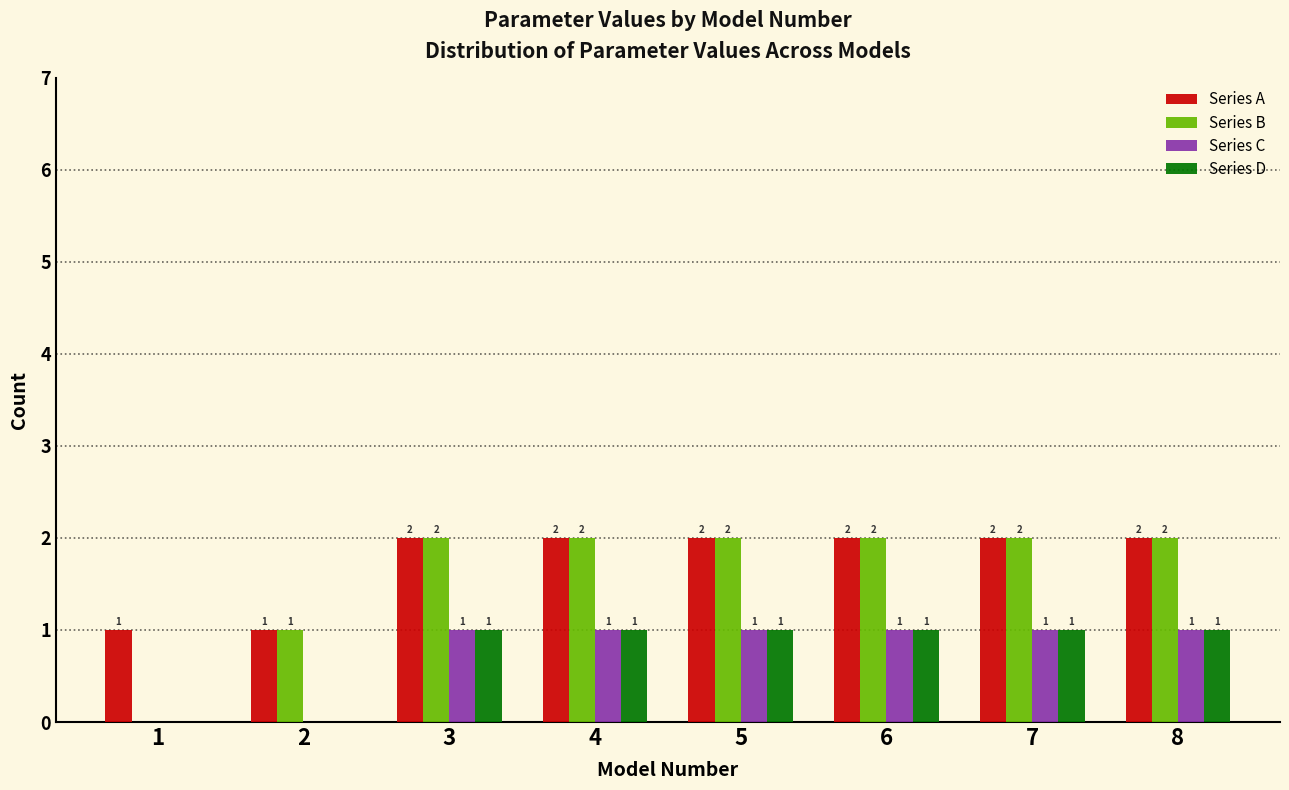

Reading left to right, what are all the values shown in this chart?

Series A: 1=1	2=1	3=2	4=2	5=2	6=2	7=2	8=2
Series B: 1=0	2=1	3=2	4=2	5=2	6=2	7=2	8=2
Series C: 1=0	2=0	3=1	4=1	5=1	6=1	7=1	8=1
Series D: 1=0	2=0	3=1	4=1	5=1	6=1	7=1	8=1